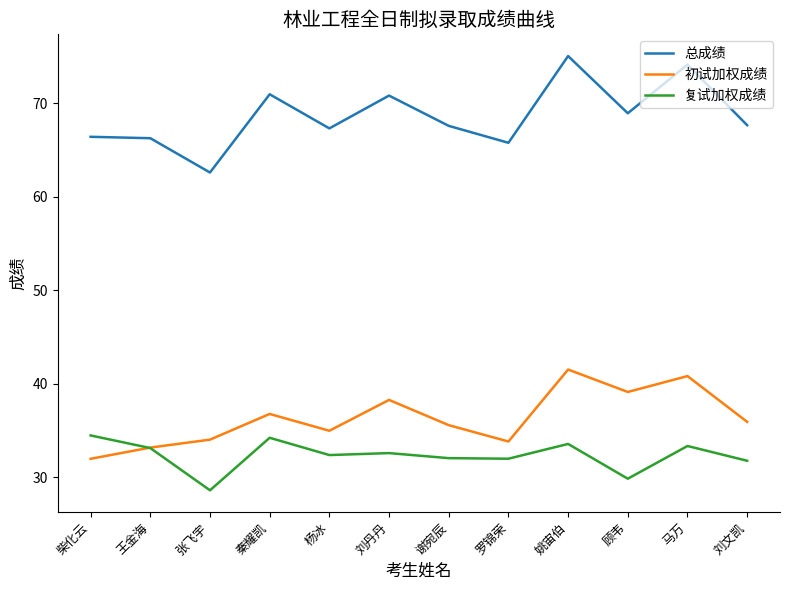

At which label does 总成绩 first exceed 67?

秦耀凯